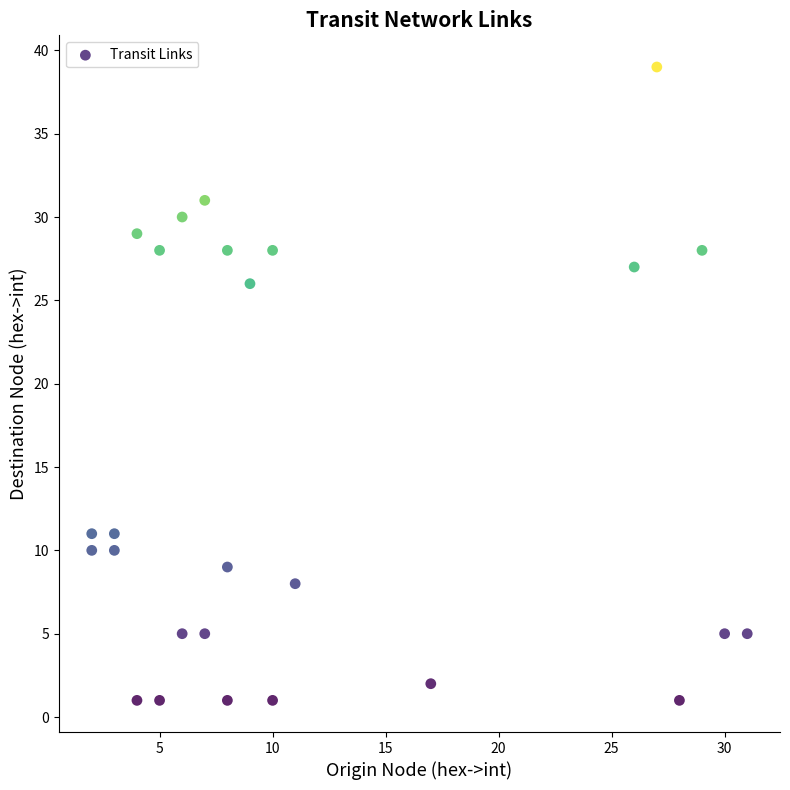

What Y value in the scatter plot is closest to 20?

26